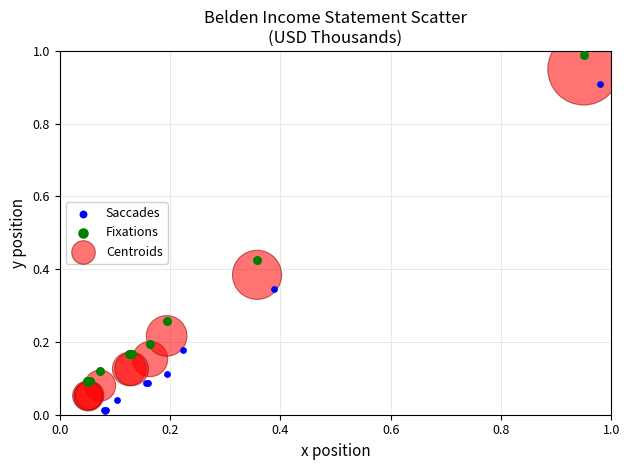

Which series reaches the maximum Y coordinate?

Fixations